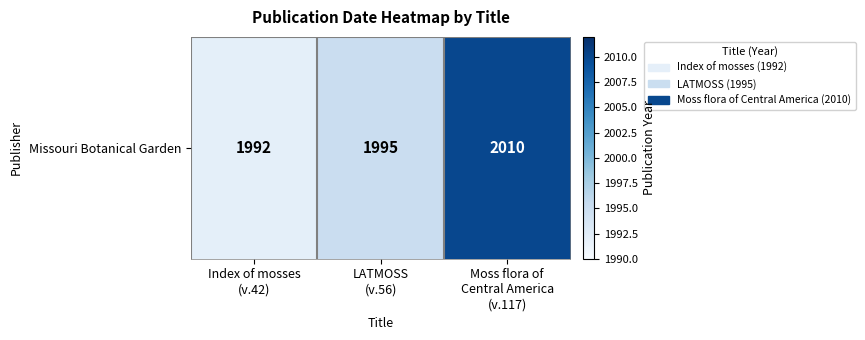

What is the change in value from Index of mosses
(v.42) to Moss flora of
Central America
(v.117)?

+18